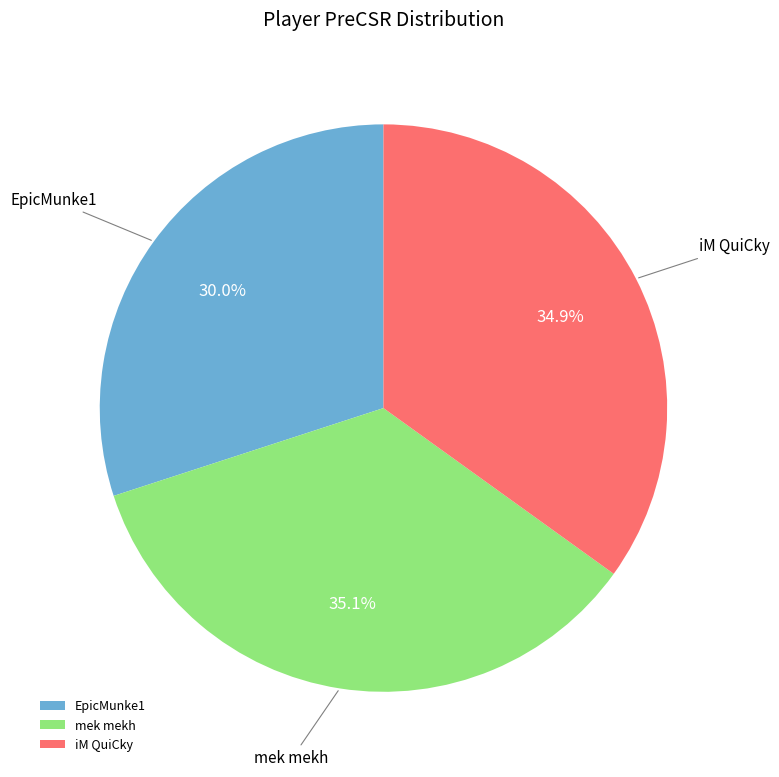

True or false: mek mekh accounts for 35% of the total.

True